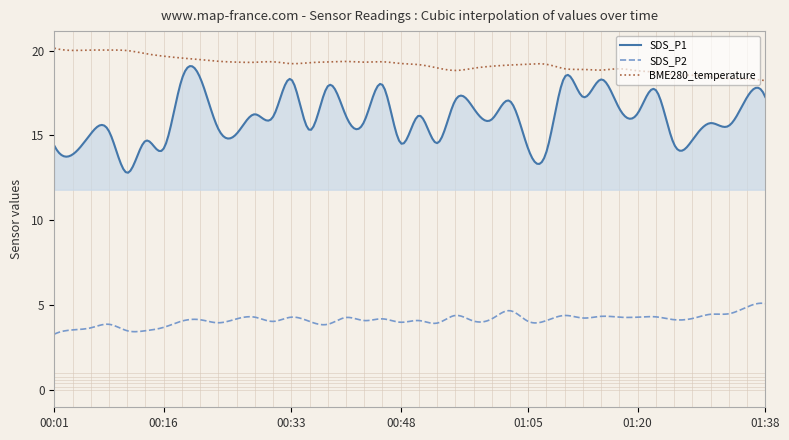

What are all the series names shown in the legend?

SDS_P1, SDS_P2, BME280_temperature